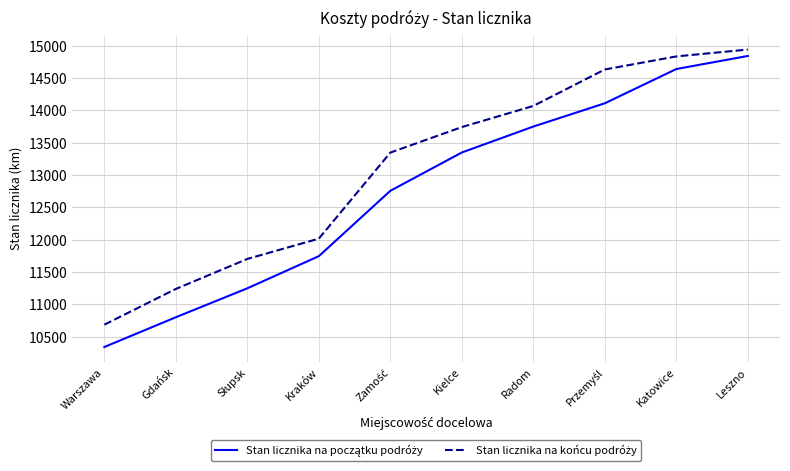

What is the spread (max minus min) of values at Kielce?

393